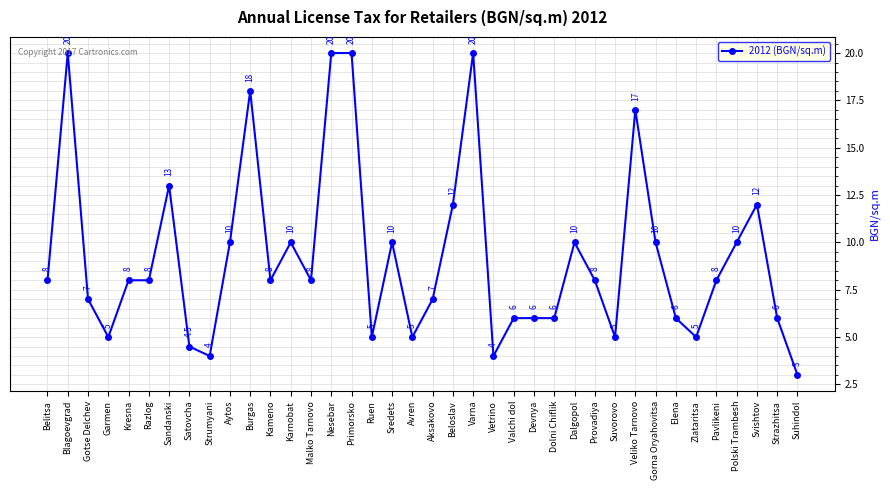

How many lines are shown in the chart?

1